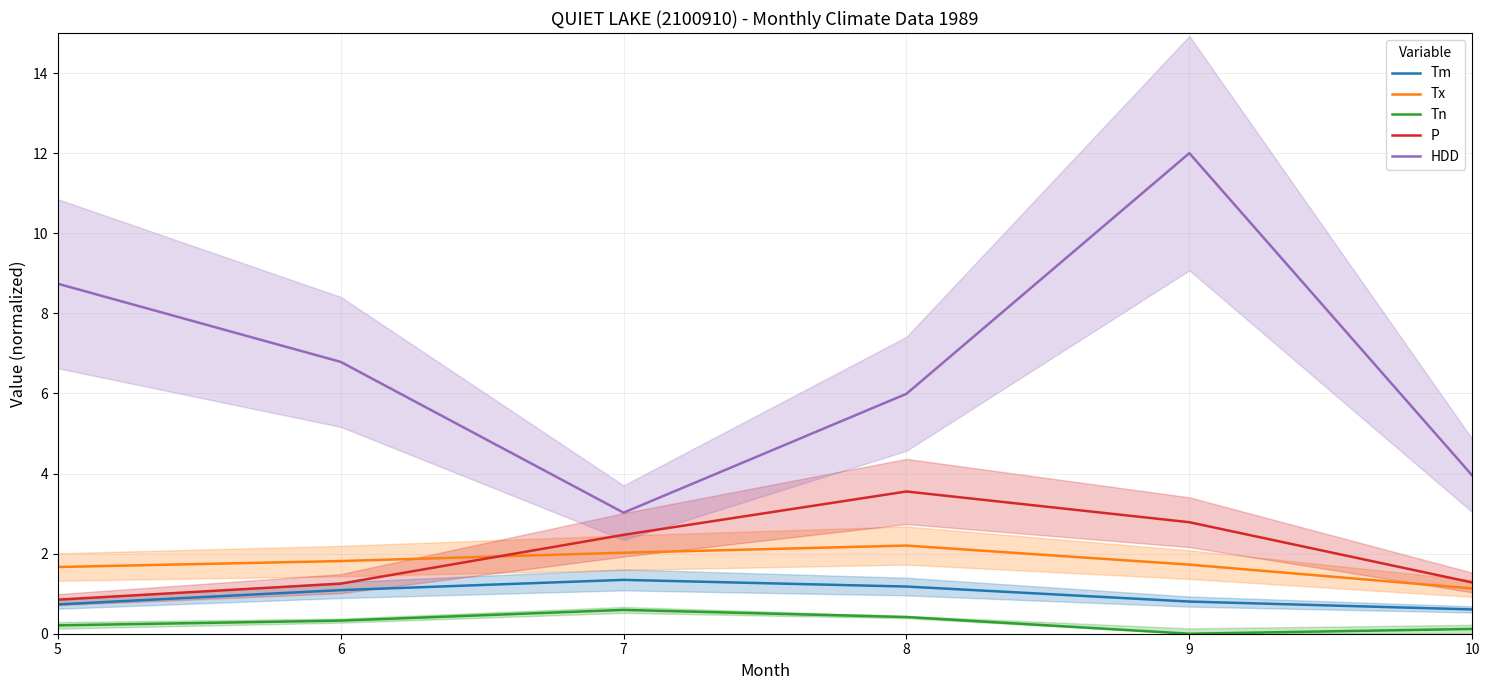

What is the maximum value for HDD?

12.0